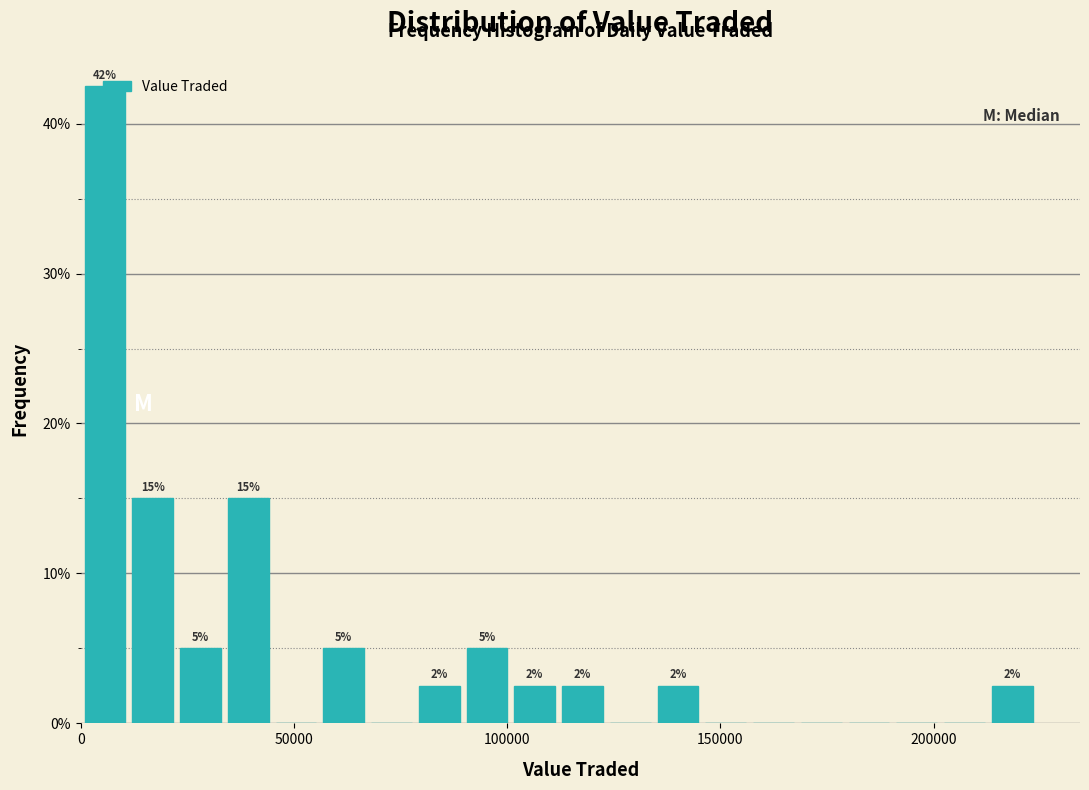

Around what value on the x-axis is the tallest bar? Give the approximate position of its centre, as read against the axis.

5000